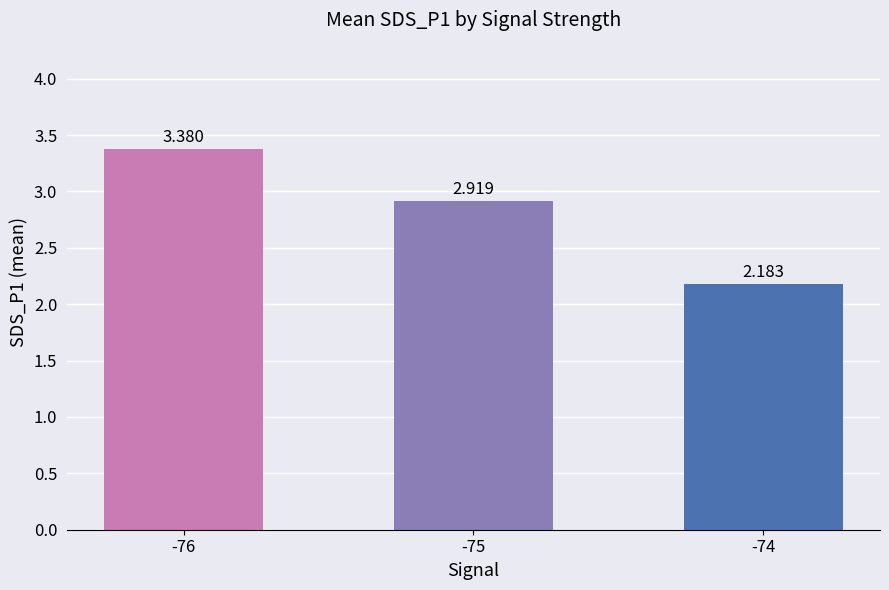

What is the value of the 1st bar from the left?

3.4